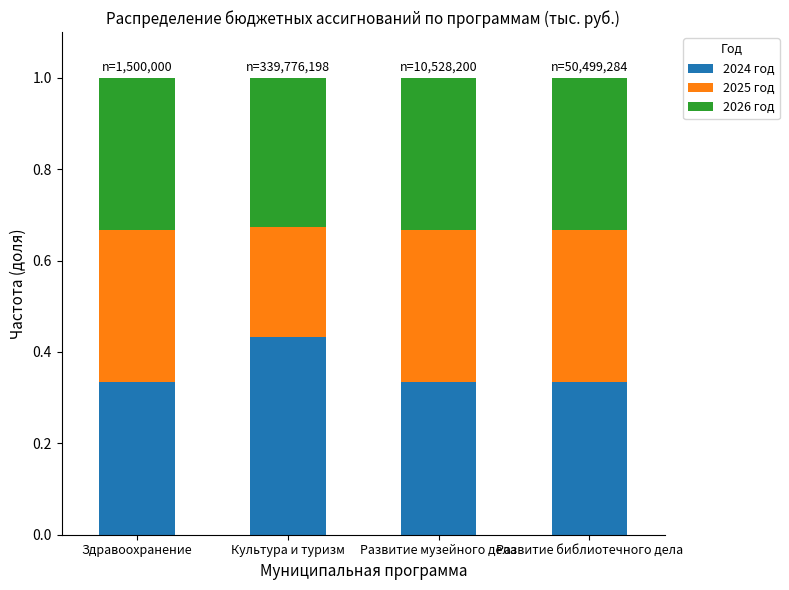

What is the sum of all 2024 год values?

1.4